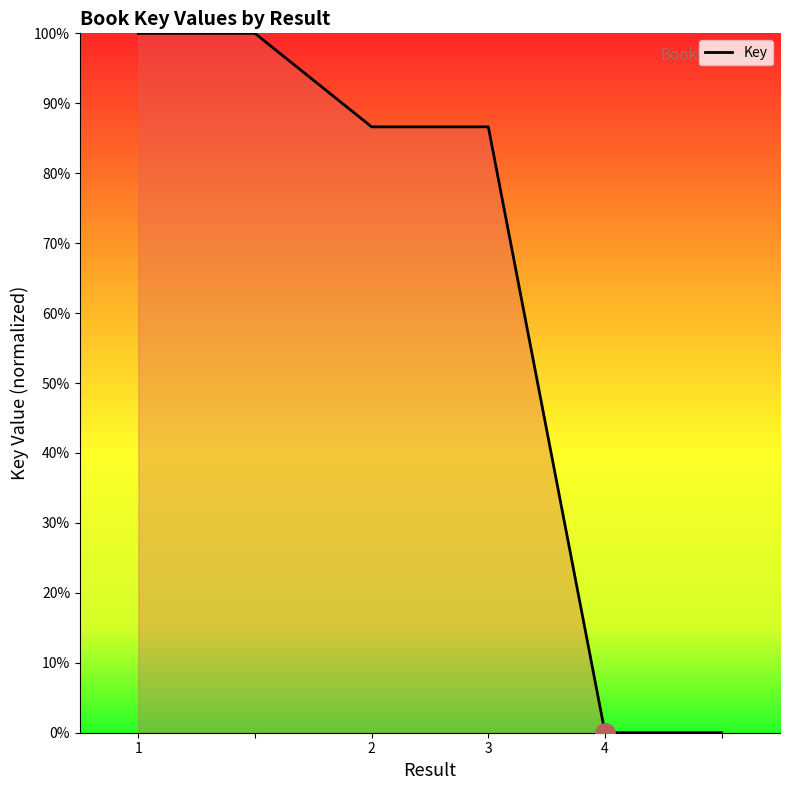

What is the greatest value displayed?

100.0